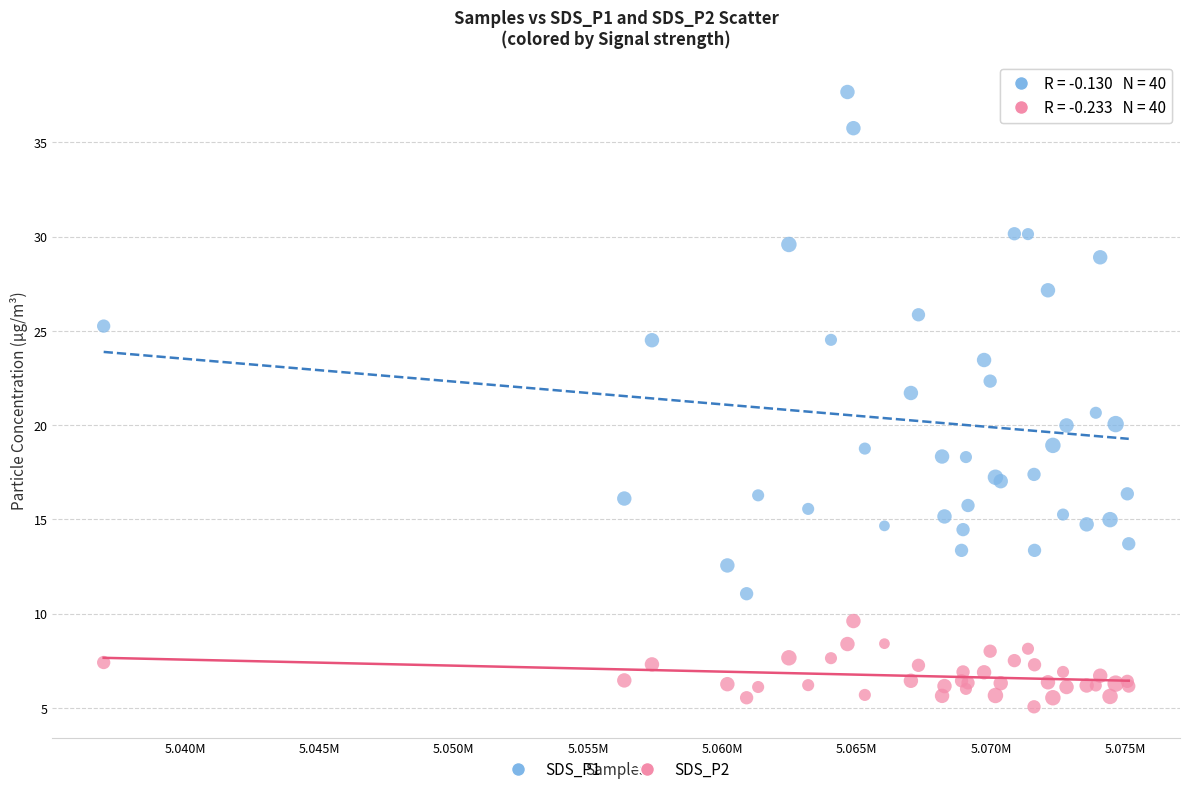

Which series reaches the maximum Y coordinate?

SDS_P1